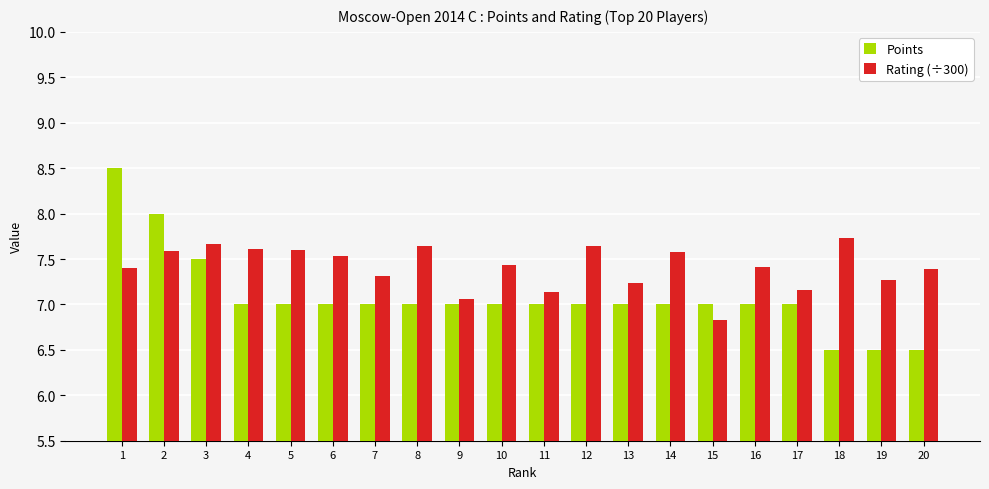

What is the total value across all series at 19?

13.8